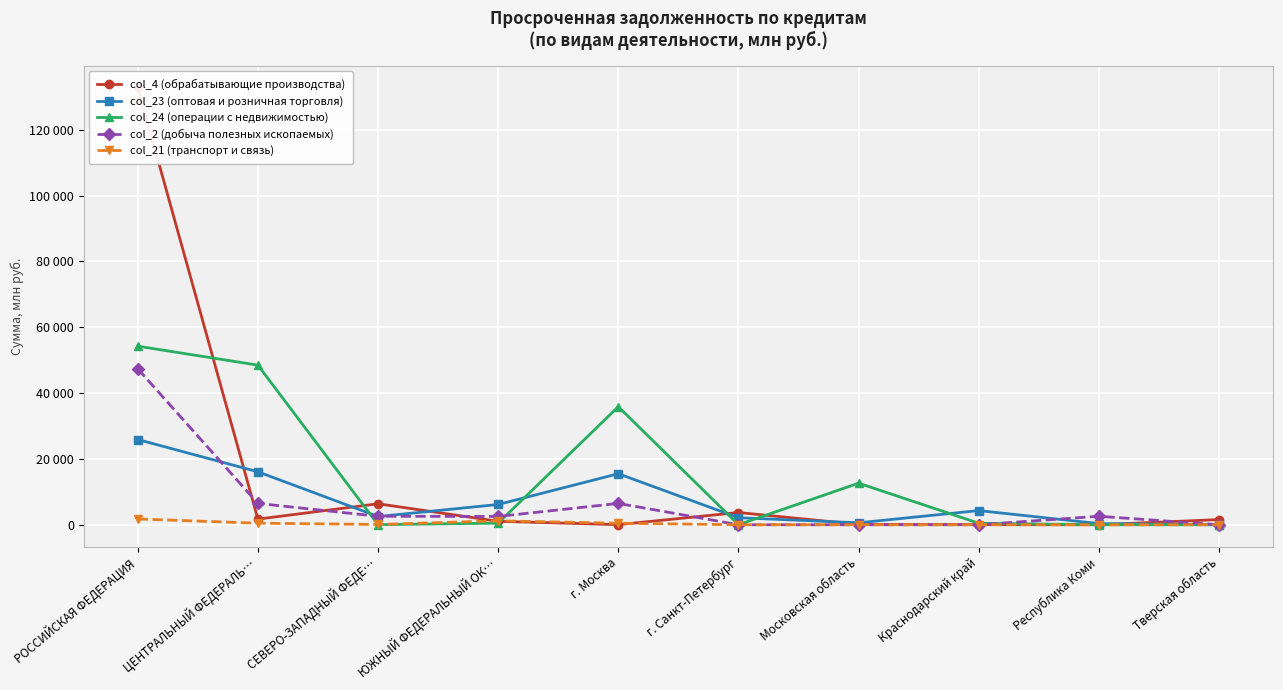

What is the value of the col_4 (обрабатывающие производства) point at the 6th from the left?

3718